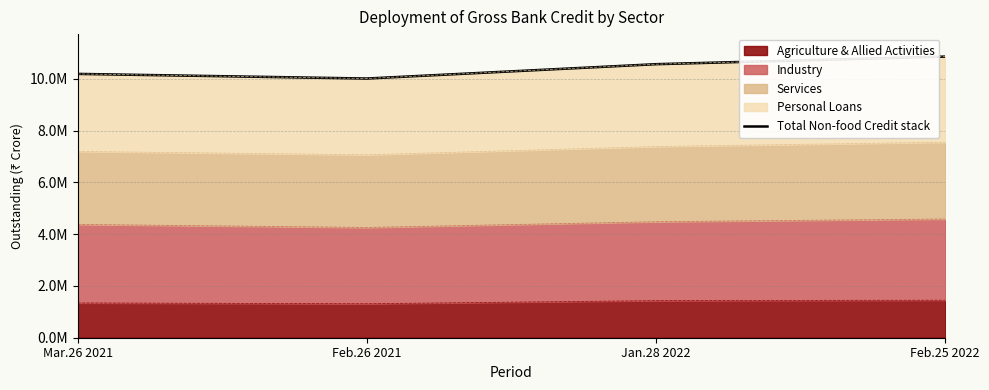

What is the value of the 4th point from the left?

10857442